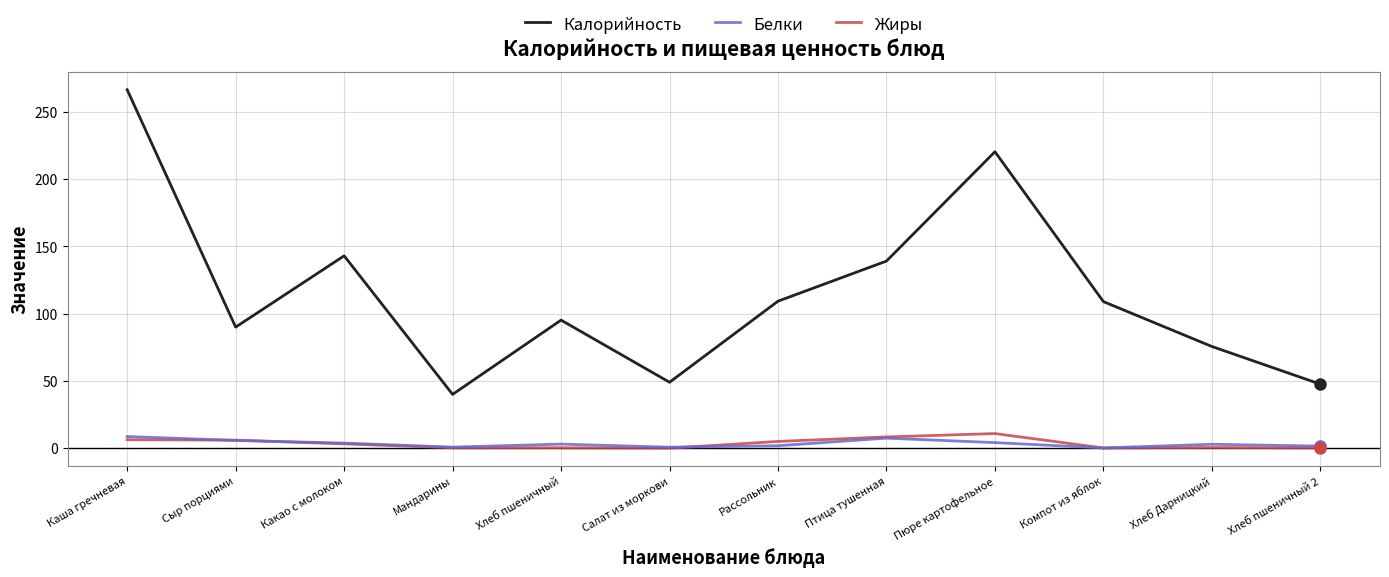

Rank the series at Каша гречневая from highest to lowest value.

Калорийность, Белки, Жиры